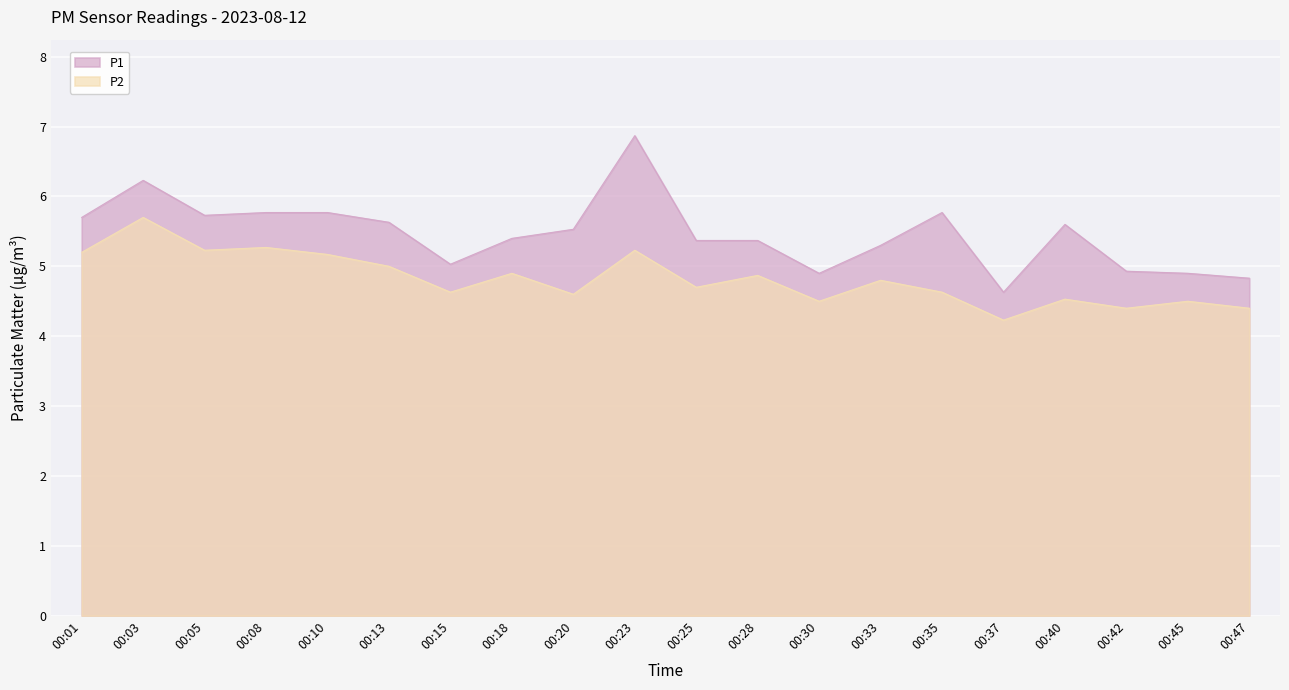

Reading left to right, transcribe all the data shown in this chart.

P1: 5.7	6.2	5.7	5.8	5.8	5.6	5.0	5.4	5.5	6.9	5.4	5.4	4.9	5.3	5.8	4.6	5.6	4.9	4.9	4.8
P2: 5.2	5.7	5.2	5.3	5.2	5.0	4.6	4.9	4.6	5.2	4.7	4.9	4.5	4.8	4.6	4.2	4.5	4.4	4.5	4.4